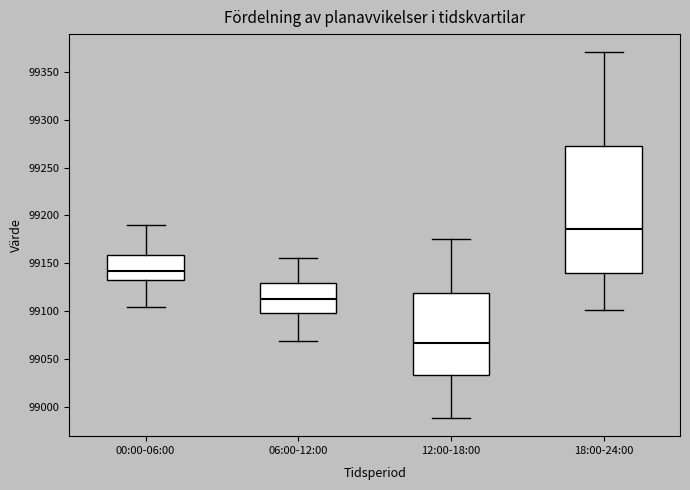

Which box's median line is the highest?

18:00-24:00